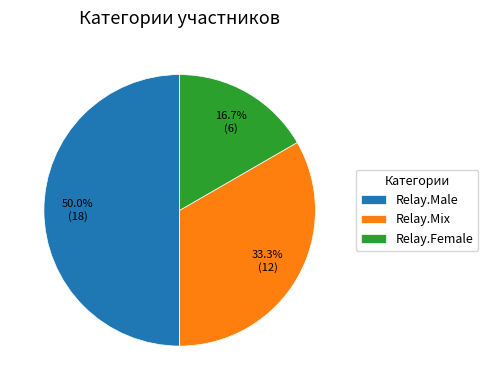

To the nearest percent, what percentage of the pie is Relay.Mix?

33%